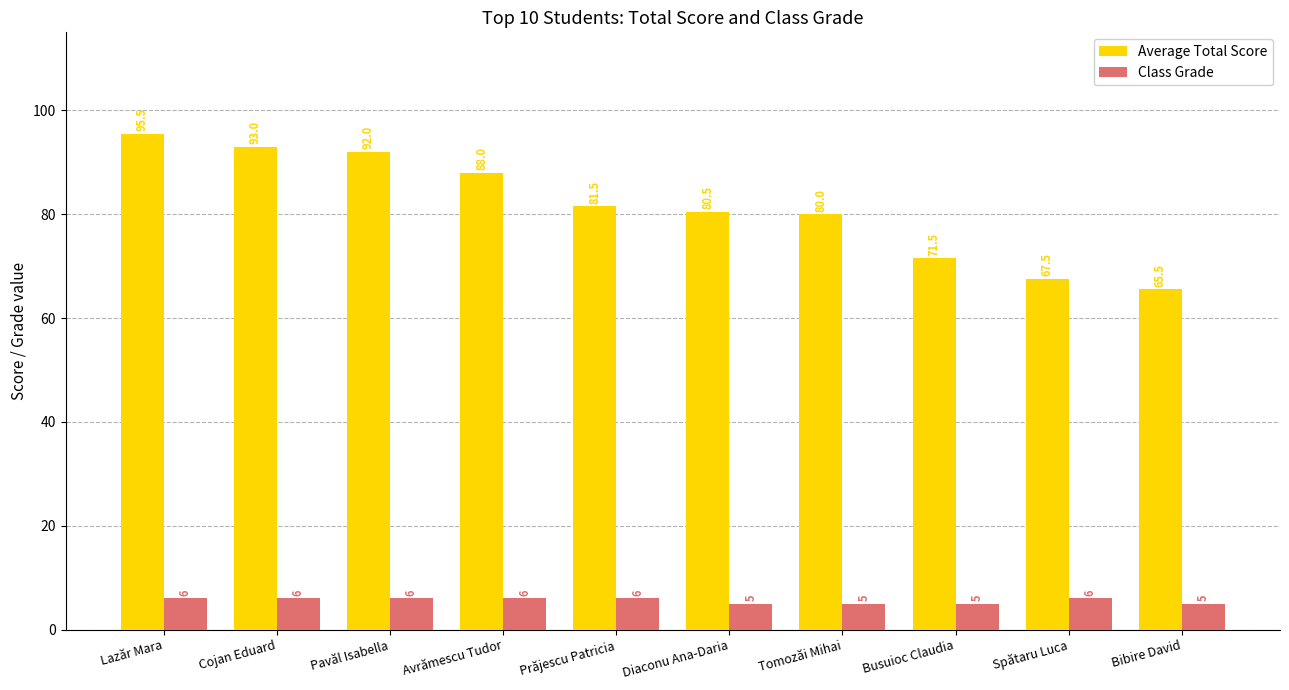

What position from the left is Pavăl Isabella?

3